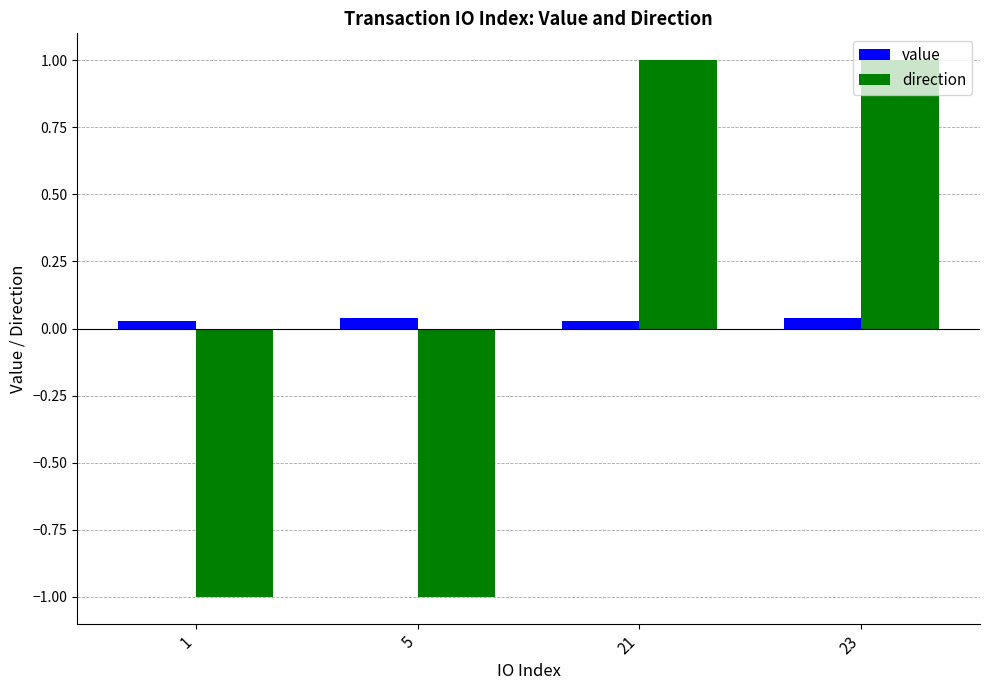

What is the spread (max minus min) of values at 23?

1.0